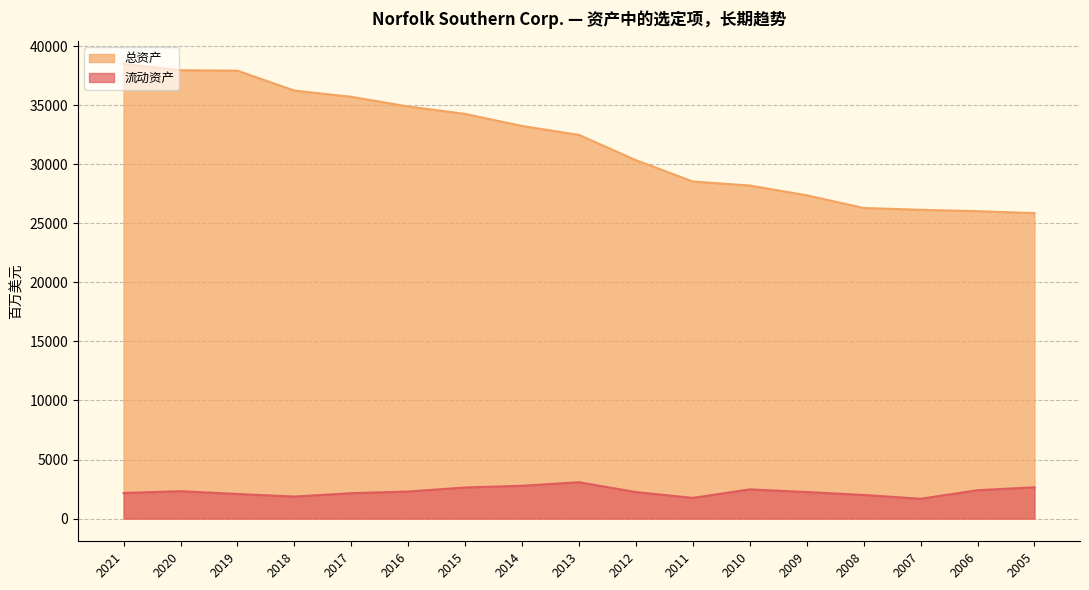

What is the sum of all 流动资产 values?

38788